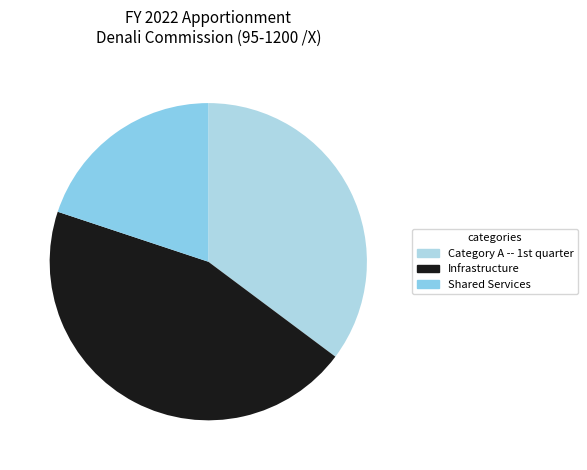

To the nearest percent, what is the difference between the largest and smallest slice percentages?

25%